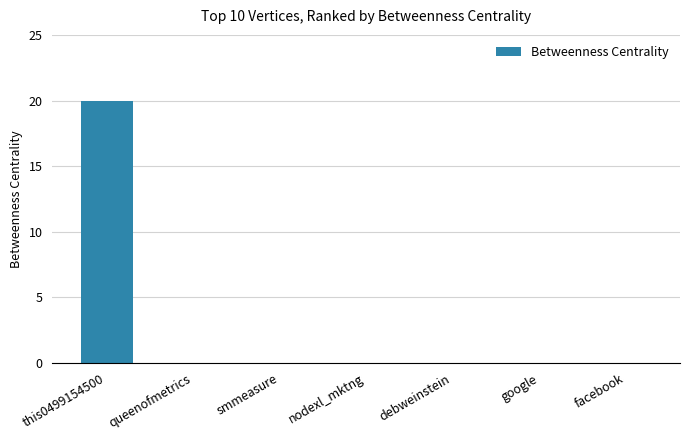

How many data points does each series have?

7